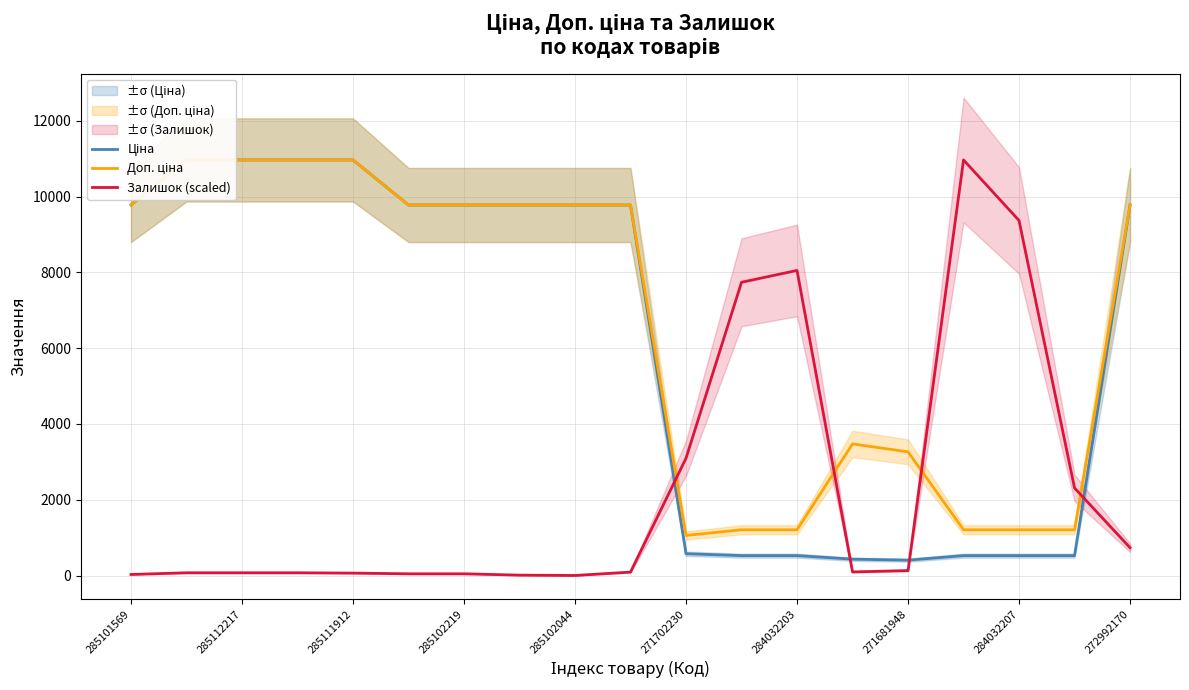

The Залишок (scaled) series shows 8050.4 at 284032203. True or false?

True